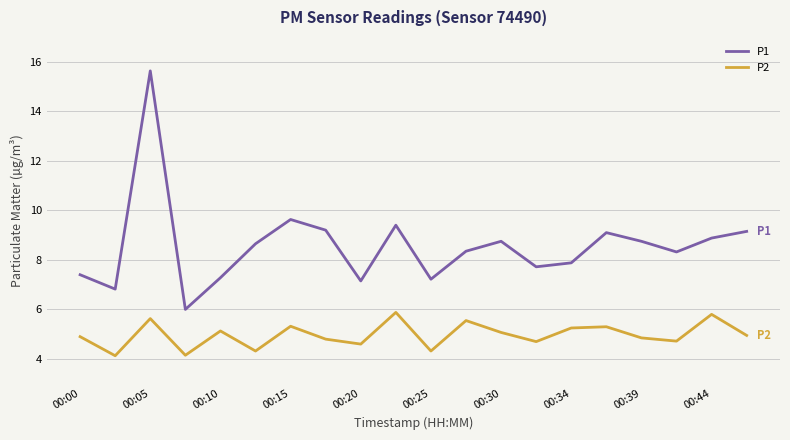

What is the minimum value shown in the chart?

4.1